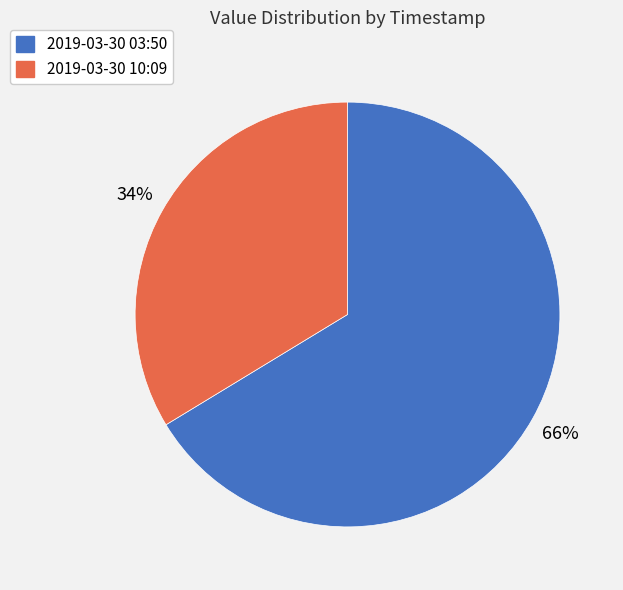

How many segments does this pie chart have?

2